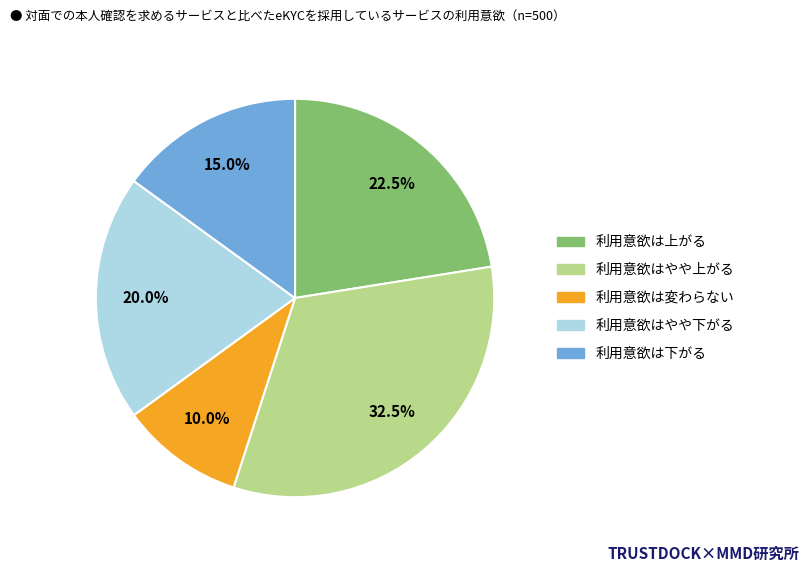

Count the number of slices in the pie.

5